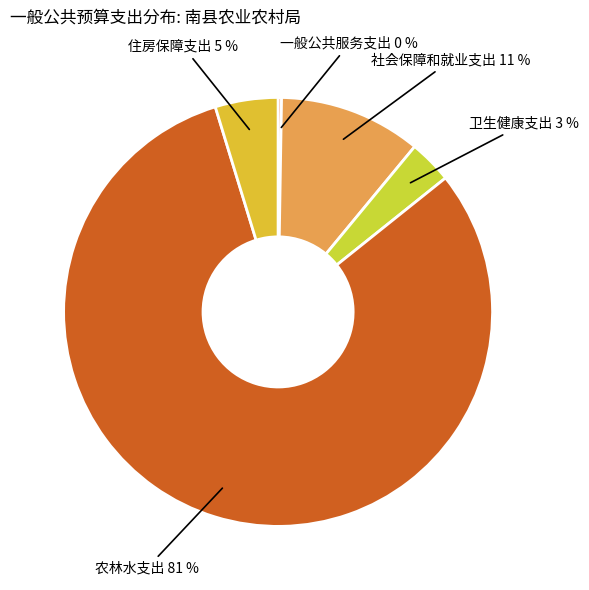

Is it true that 卫生健康支出 is 15% of the pie?

False